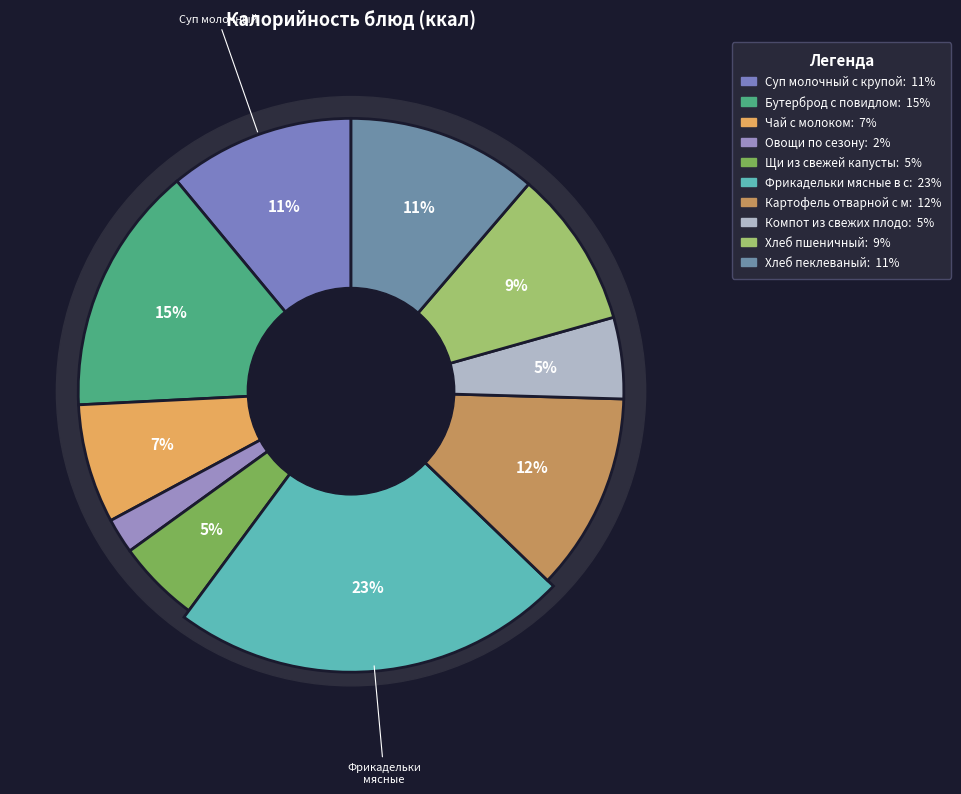

Does Компот из свежих плодов represent more than half of the total?

No